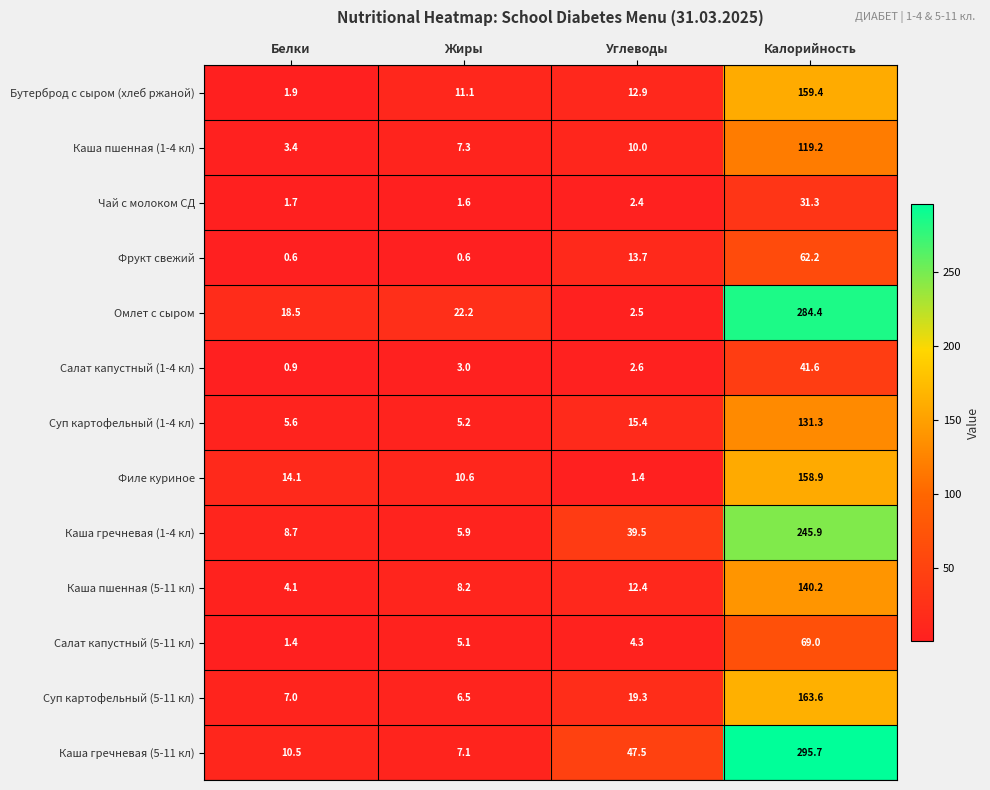

At which category is the sum across all series the highest?

Калорийность